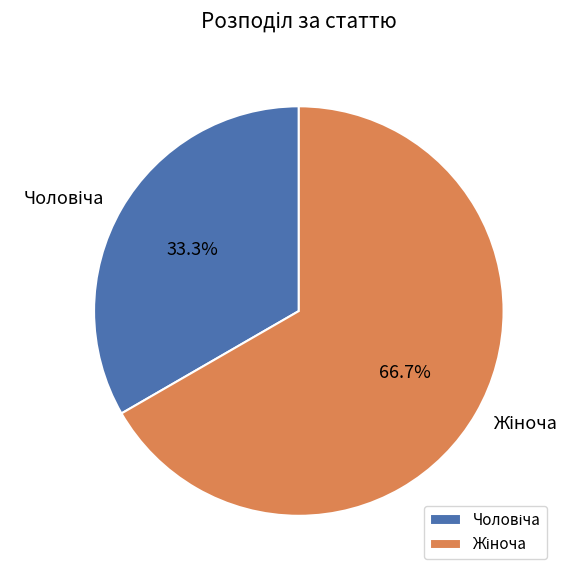

Does any single category account for the majority?

Yes